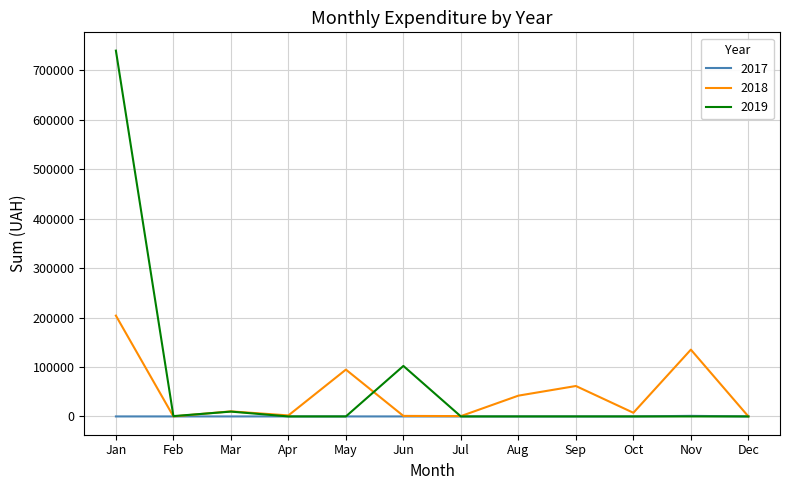

Does the chart have visible grid lines?

Yes